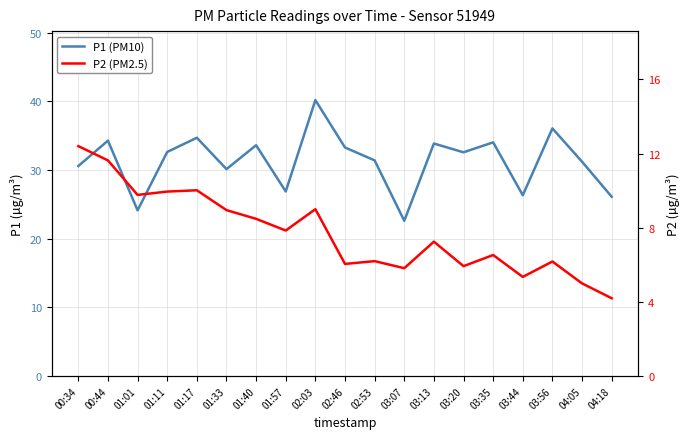

Which category has the lowest value in the P2 (PM2.5) series?

04:18